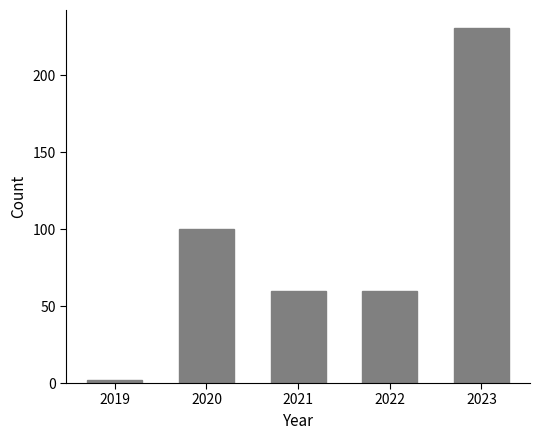

Reading right to left, transcribe all the data shown in this chart.

231	60	60	100	2